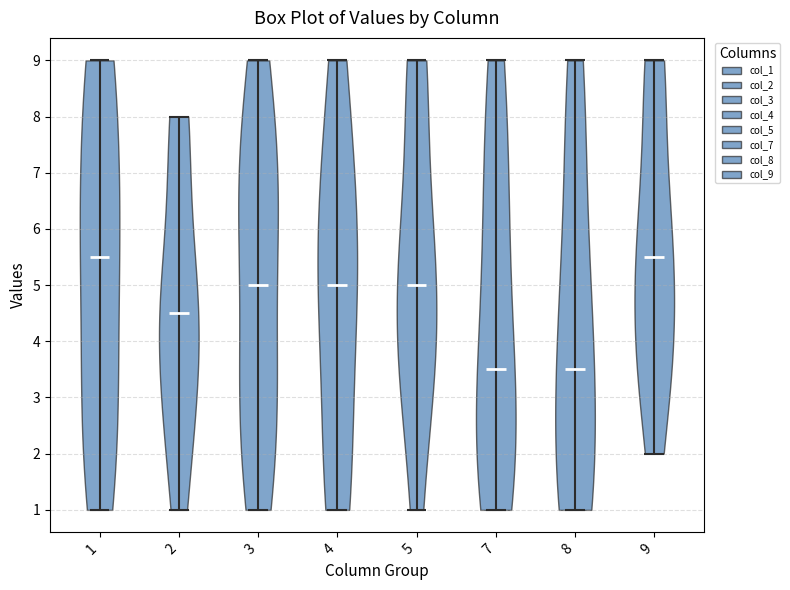

Where does the median line of the violin at x = 2 sit on the y-axis? The values are not printed on the chart, so give them approximately, as read against the axis.

4.5